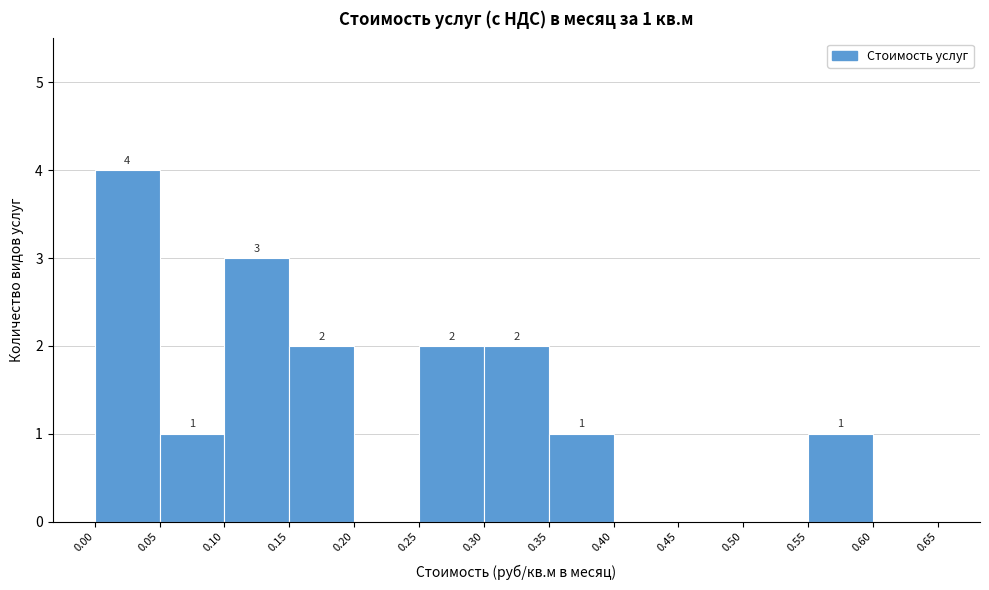

Which range on the x-axis has the tallest bar?

0.00 to 0.05